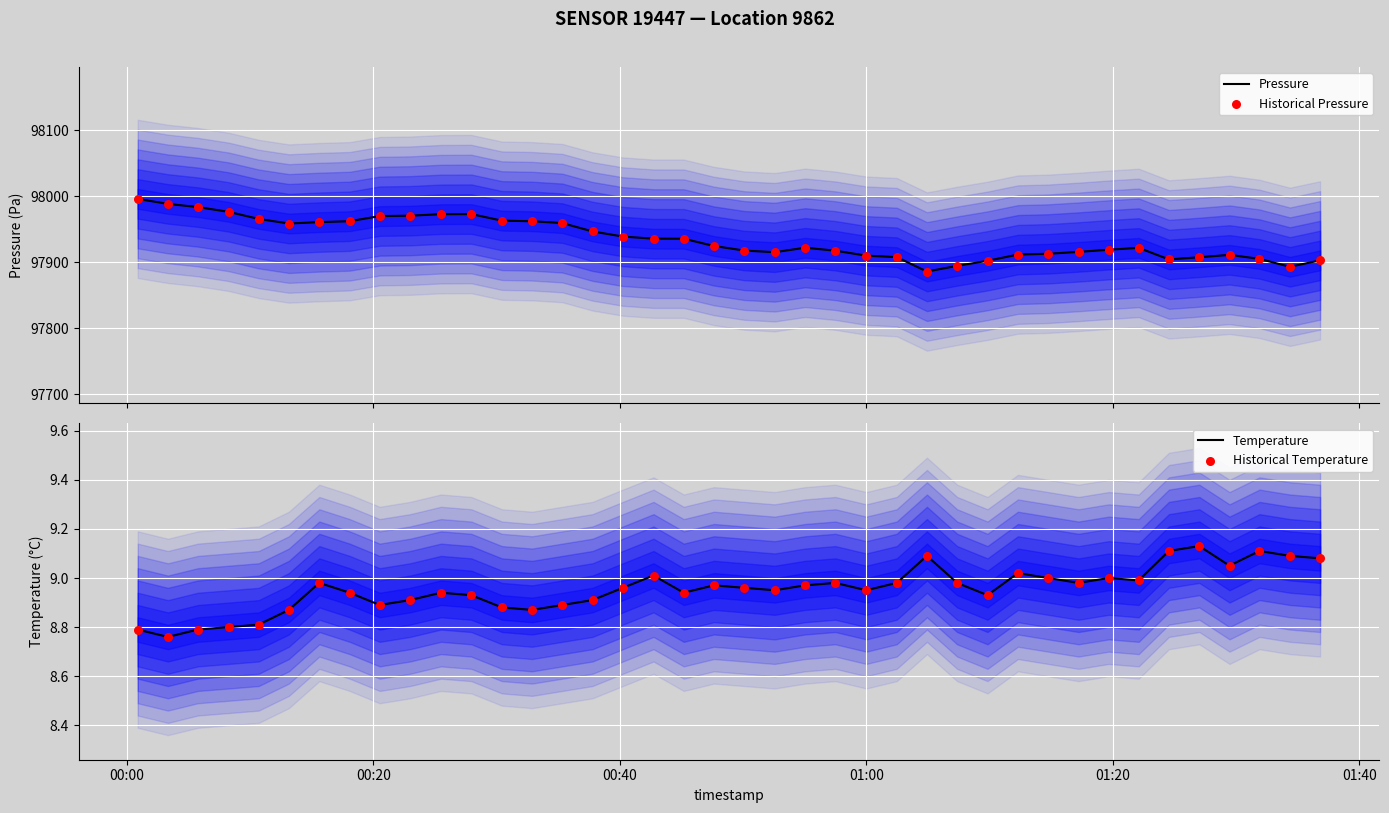

Which series has the largest Y range (max minus min)?

Pressure